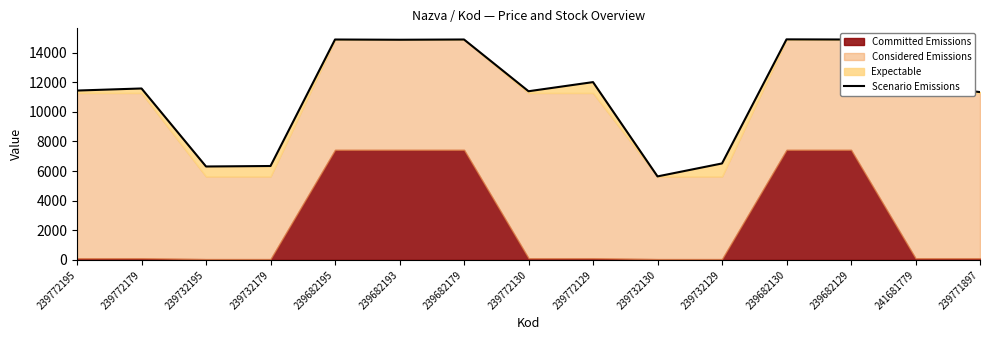

What is the value of the 4th point from the left?

6343.9